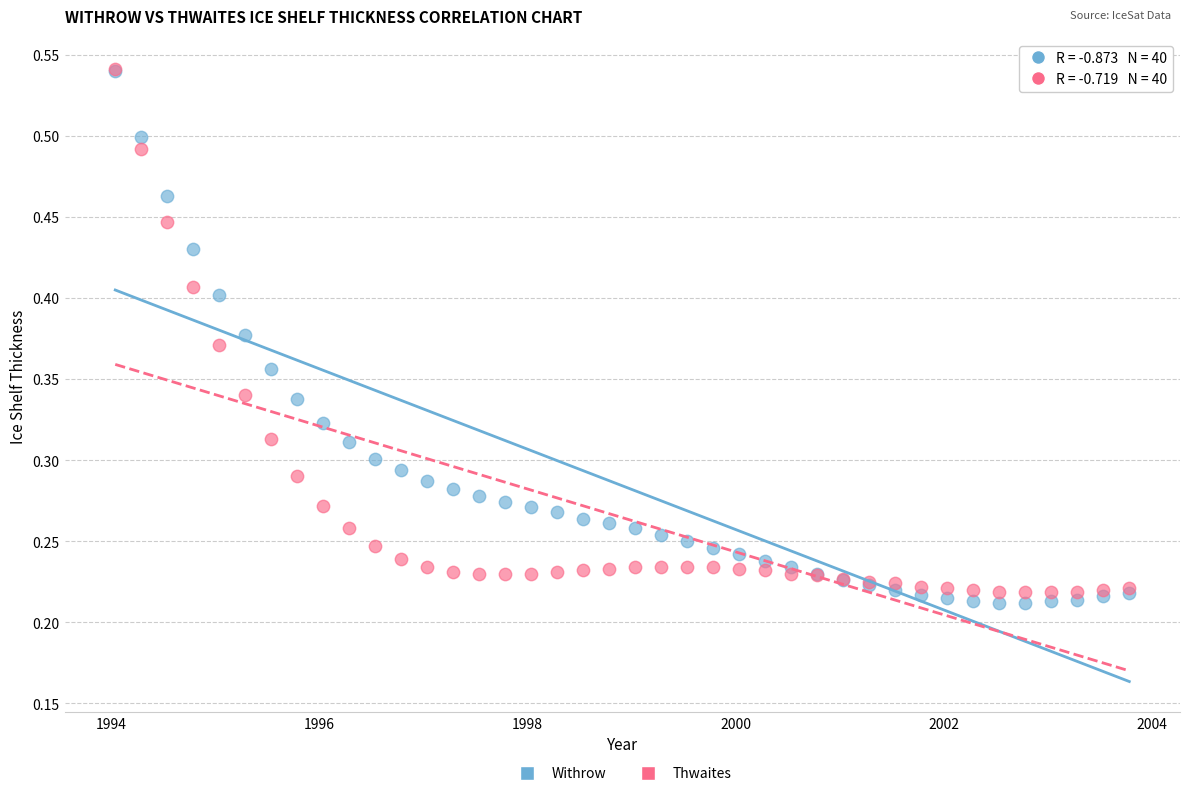

Which series has the widest spread of Y values?

Withrow